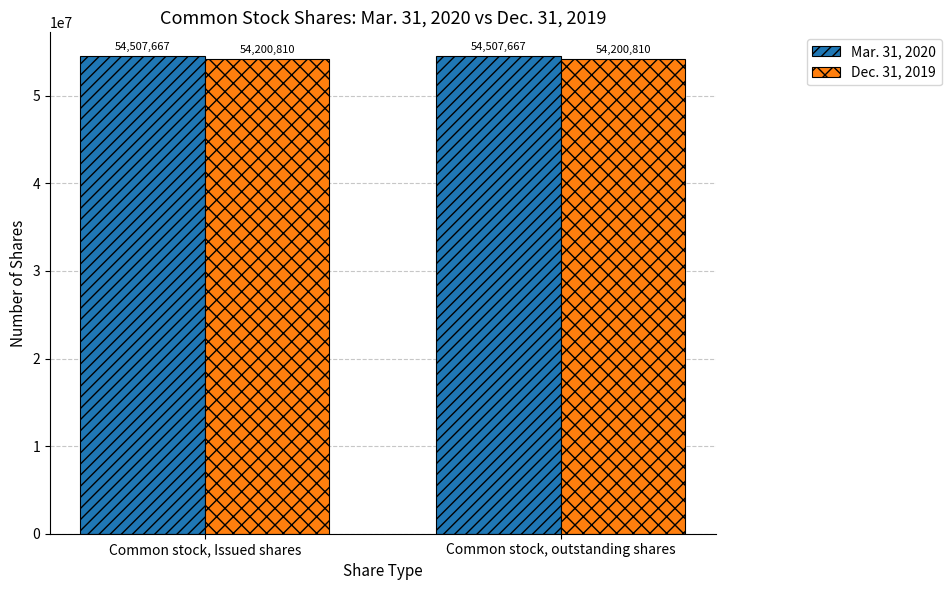

Rank the series by their average value, from highest to lowest.

Mar. 31, 2020, Dec. 31, 2019